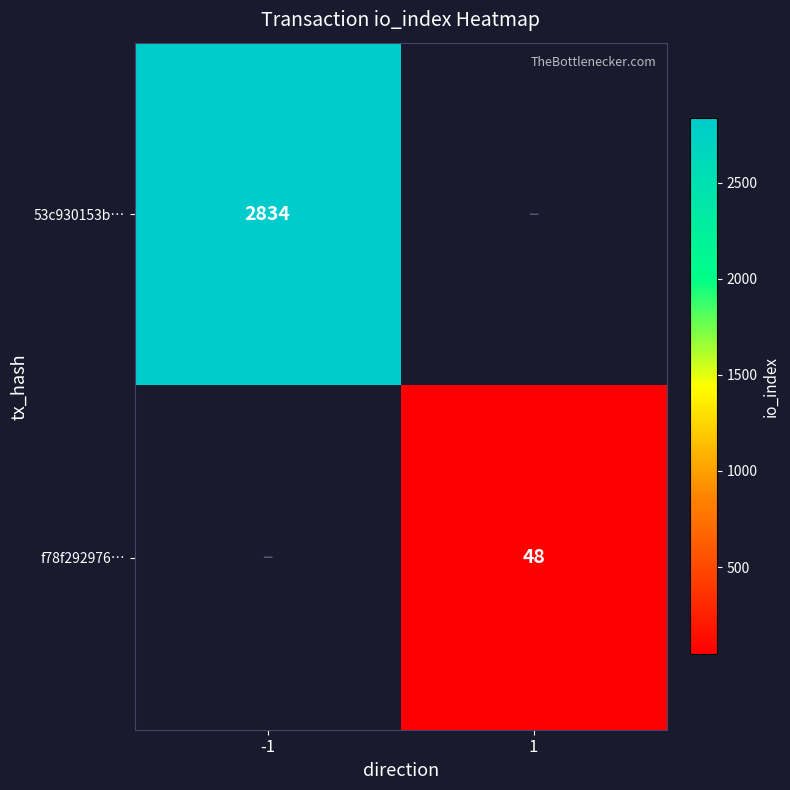

The value of 53c930153b… at -1 is 2834. True or false?

True